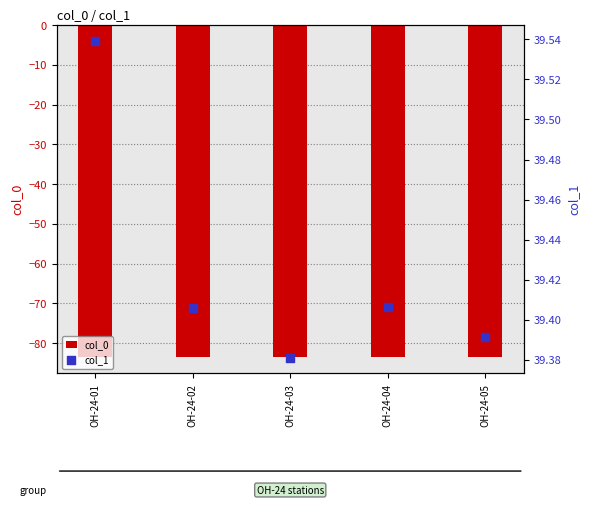

At how many categories does at least one series exceed -39?

5